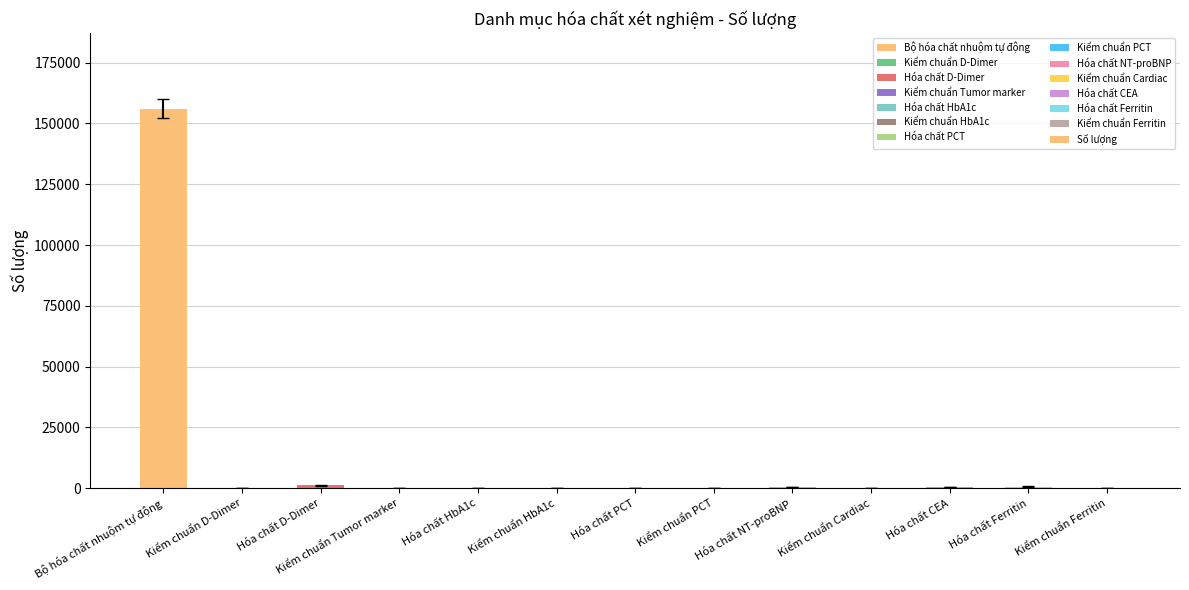

Count the number of data series in this chart.

1